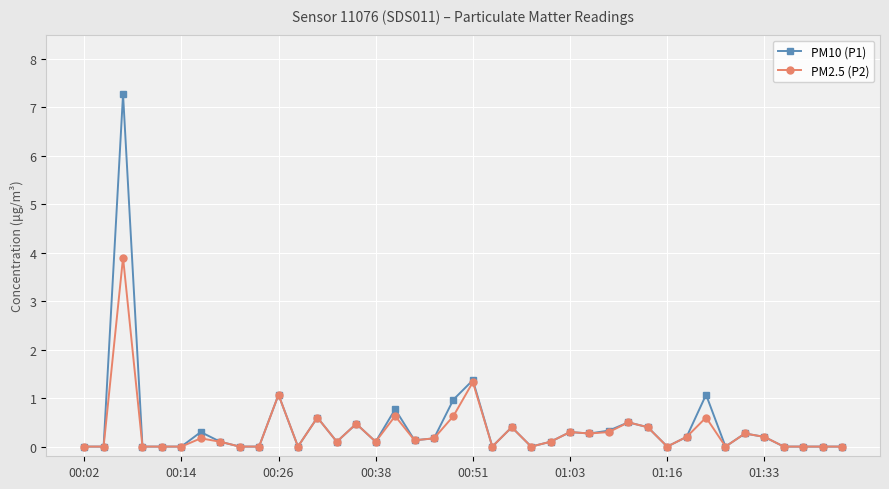

Count the number of categories in the chart.

40